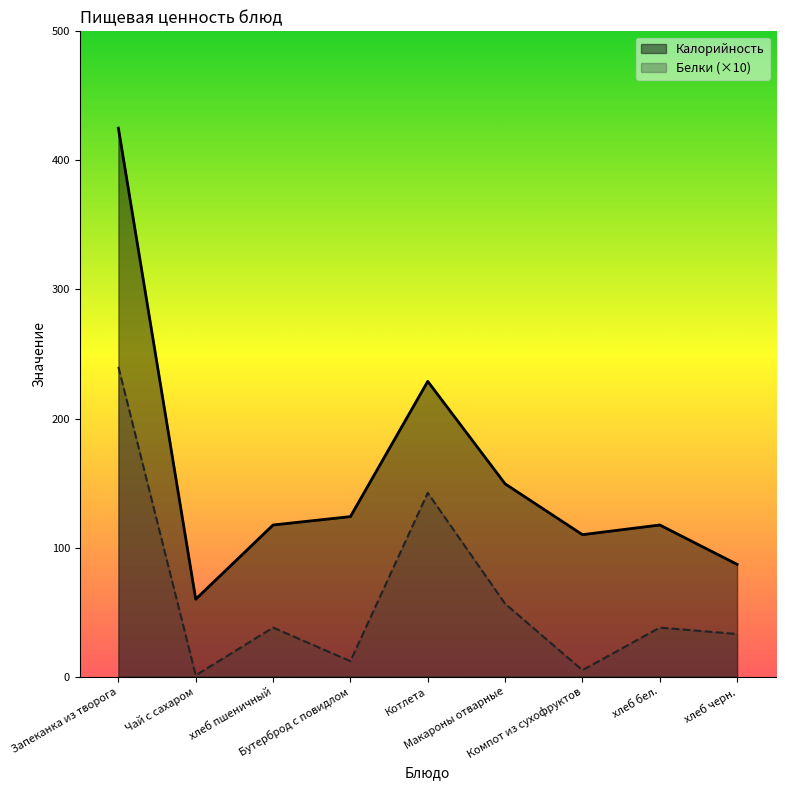

What is the smallest value displayed?

1.0